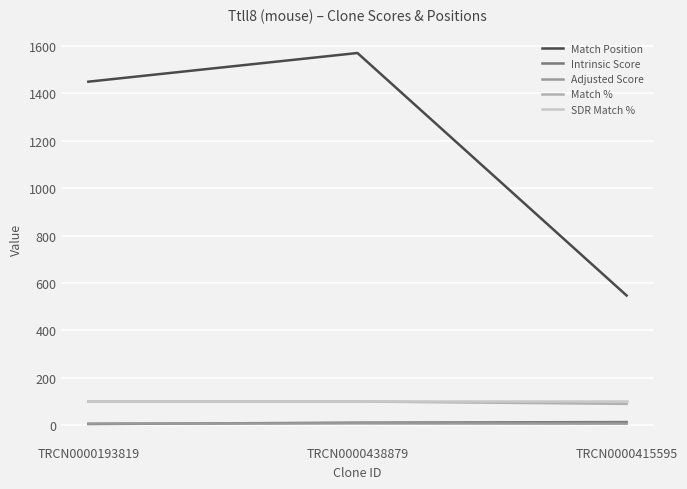

Does the chart display data point markers on the line(s)?

No